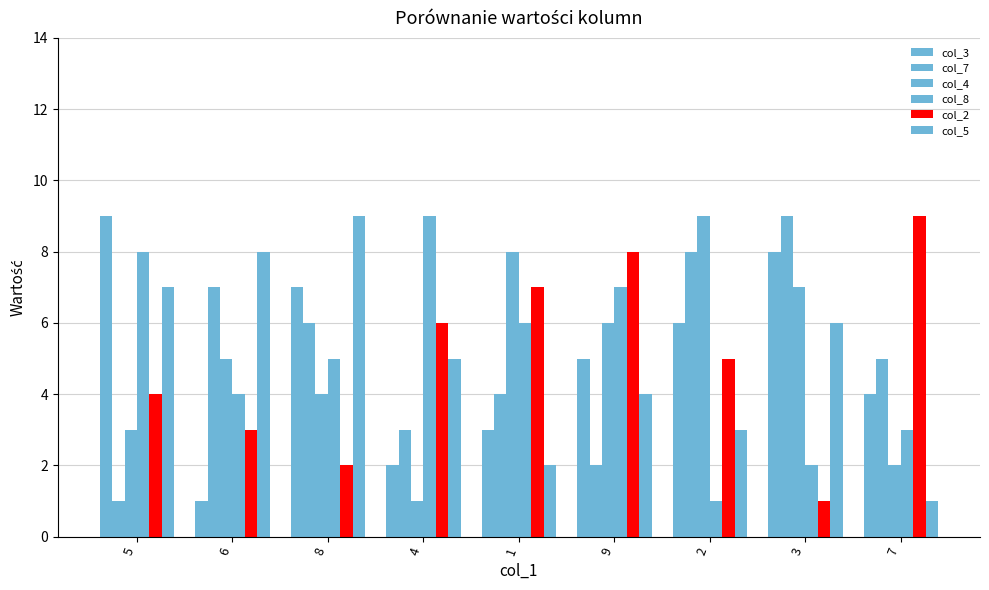

What is the approximate value of col_8 at 3?

2